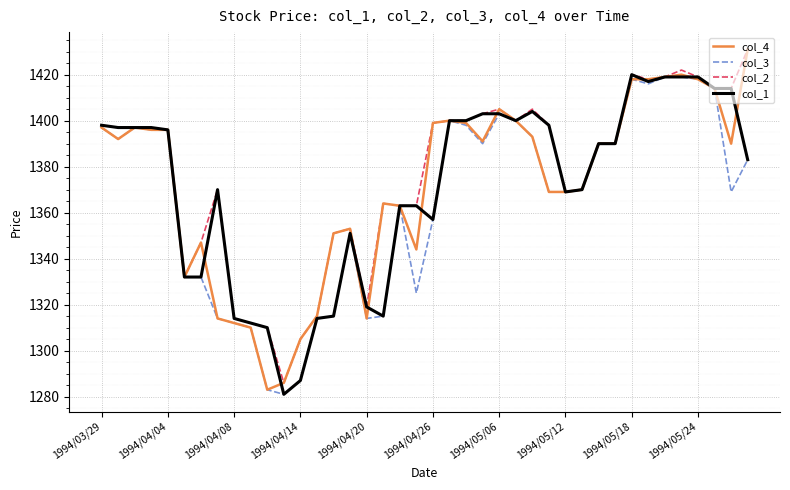

At how many categories does at least one series exceed 1378?

23